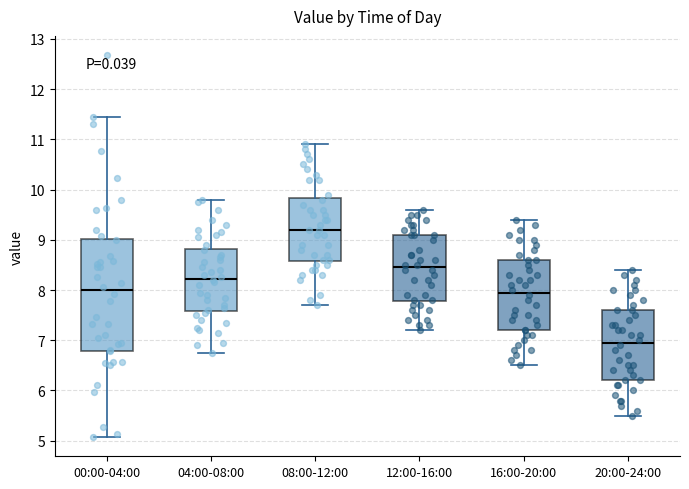

Reading left to right, read every box against the y-axis: the position of its median line, the range the box covers, and the ends of its whiskers. The values are not printed on the chart, so give them approximately, as read against the axis.

00:00-04:00: median 8.0, box 6.8 to 9.0, whiskers 5.1 to 11.5
04:00-08:00: median 8.2, box 7.6 to 8.8, whiskers 6.8 to 9.8
08:00-12:00: median 9.2, box 8.6 to 9.8, whiskers 7.7 to 10.9
12:00-16:00: median 8.5, box 7.8 to 9.1, whiskers 7.2 to 9.6
16:00-20:00: median 8.0, box 7.2 to 8.6, whiskers 6.5 to 9.4
20:00-24:00: median 7.0, box 6.2 to 7.6, whiskers 5.5 to 8.4